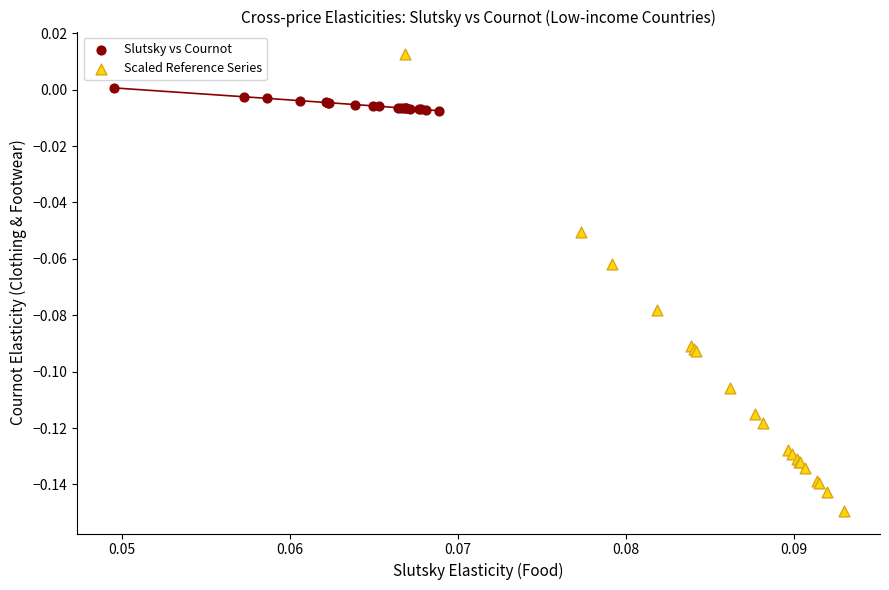

Which series has the widest spread of Y values?

Scaled Reference Series